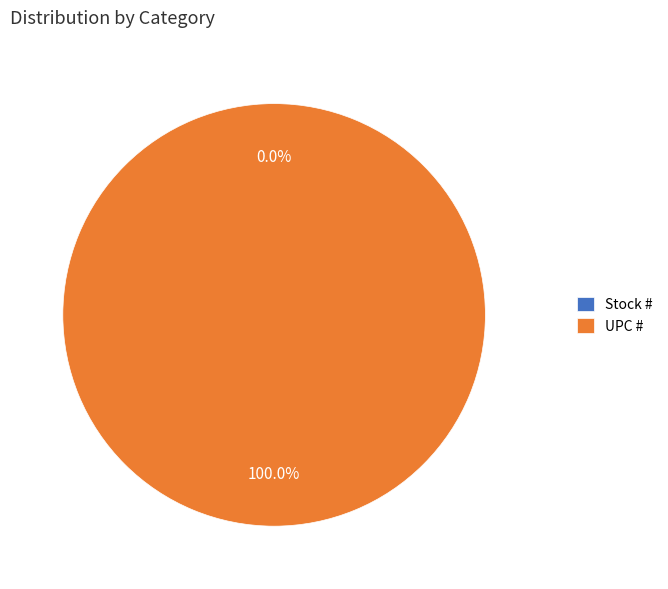

What is the largest slice in the pie chart?

UPC #